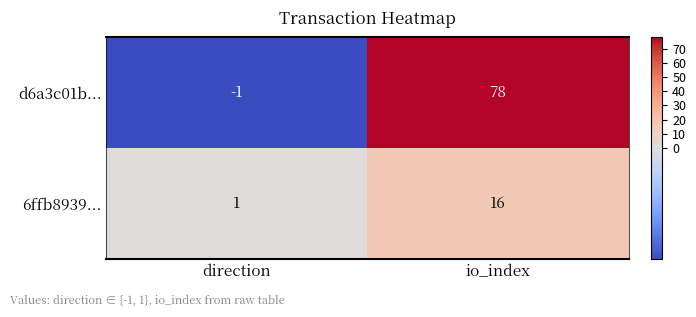

Reading right to left, list all the values displayed in this chart.

d6a3c01b...: 78	-1
6ffb8939...: 16	1